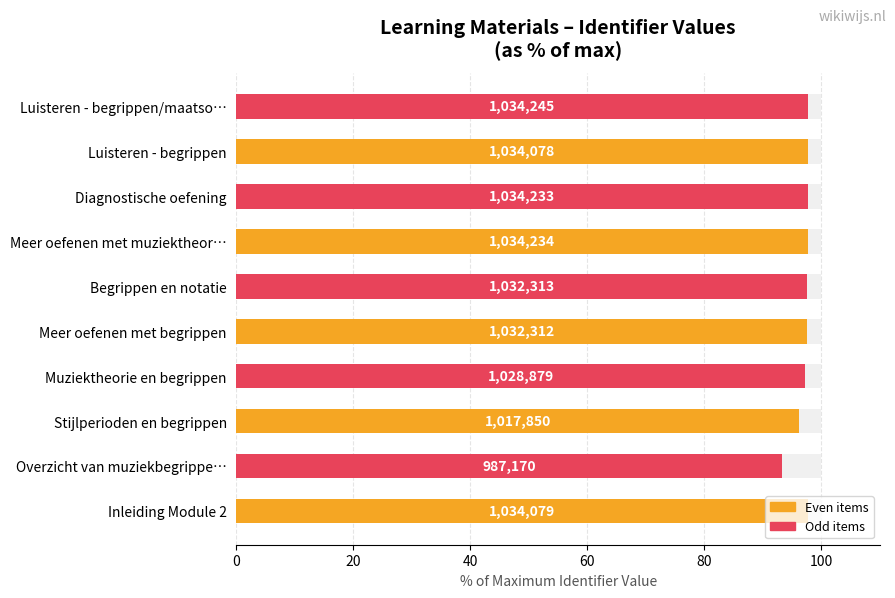

How many bars are there in total?

10